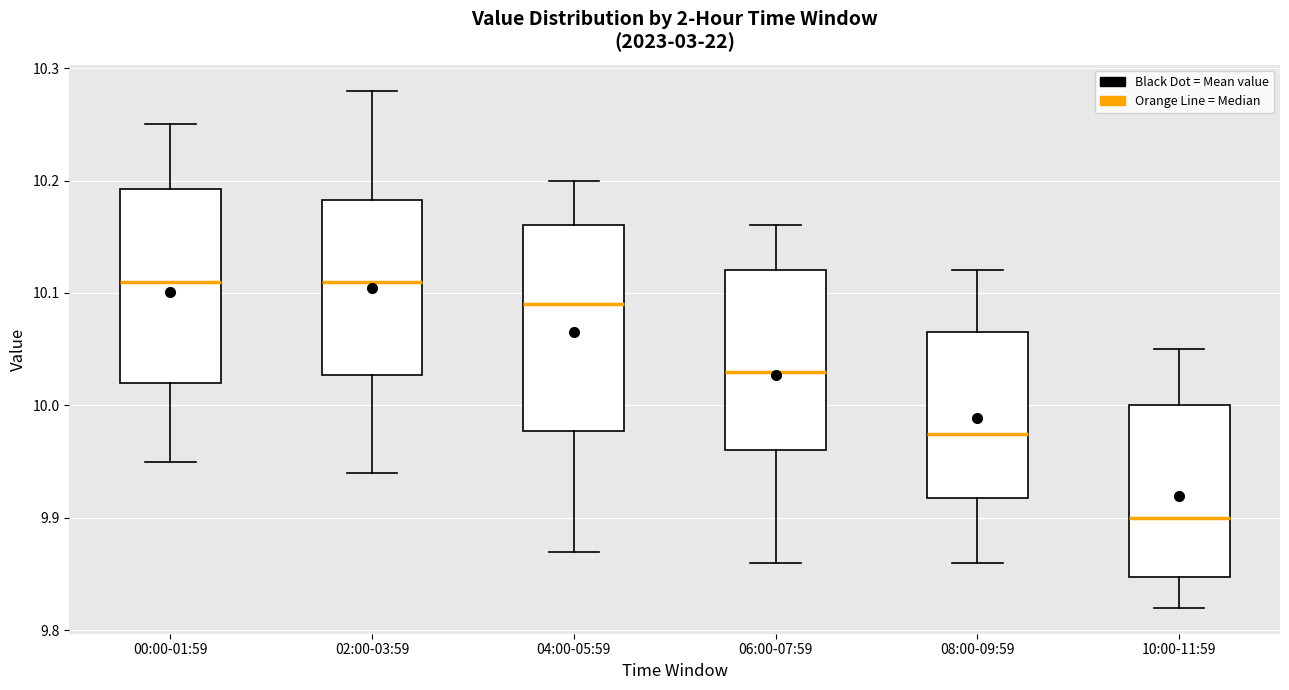

Reading left to right, transcribe this box plot: for each box, give where its median line is, the range the box spans, and where its two whiskers end, as read against the y-axis. The values are not printed on the chart, so give them approximately, as read against the axis.

00:00-01:59: median 10.11, box 10.02 to 10.19, whiskers 9.95 to 10.25
02:00-03:59: median 10.11, box 10.03 to 10.18, whiskers 9.94 to 10.28
04:00-05:59: median 10.09, box 9.98 to 10.16, whiskers 9.87 to 10.20
06:00-07:59: median 10.03, box 9.96 to 10.12, whiskers 9.86 to 10.16
08:00-09:59: median 9.98, box 9.92 to 10.07, whiskers 9.86 to 10.12
10:00-11:59: median 9.90, box 9.85 to 10.00, whiskers 9.82 to 10.05